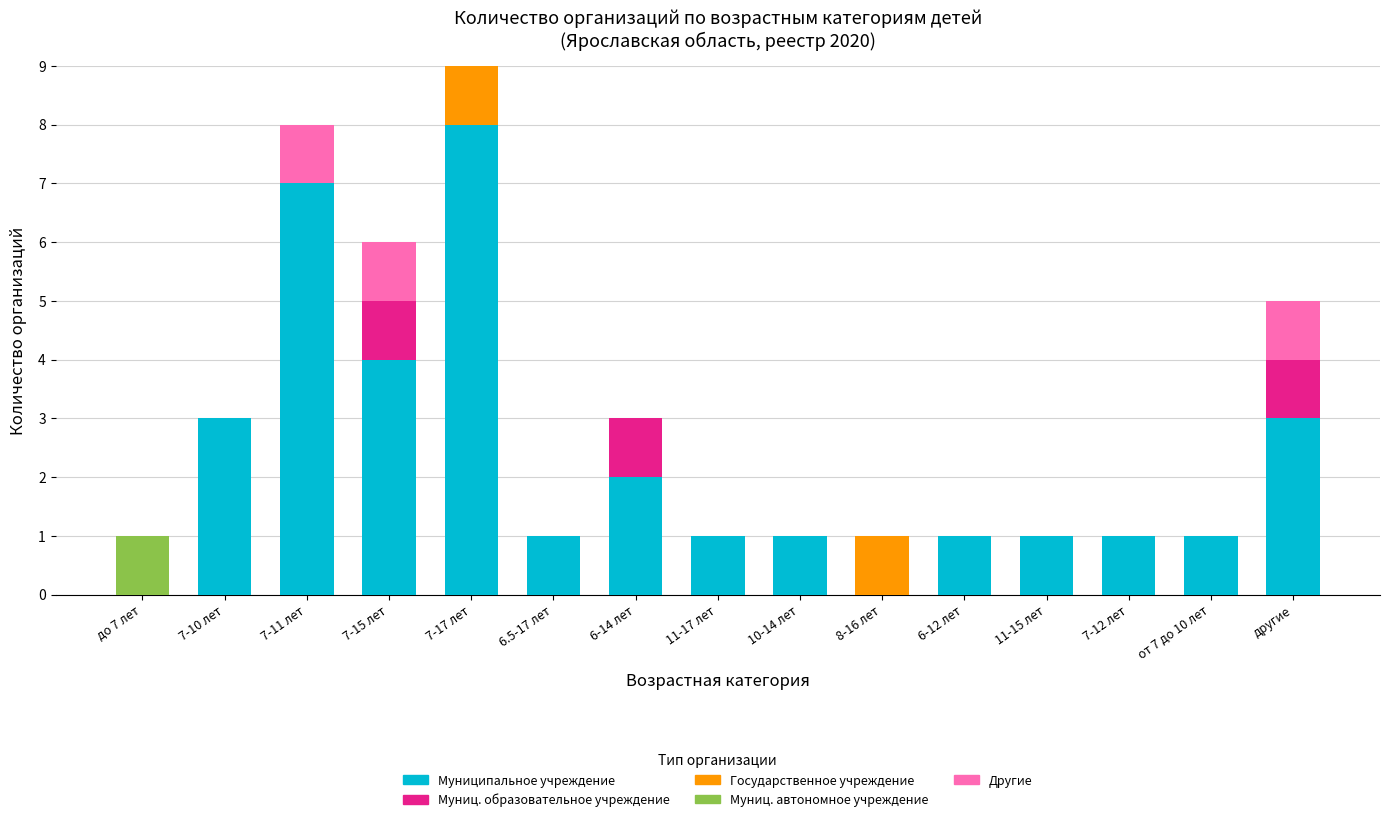

At which category is the sum across all series the highest?

7-17 лет